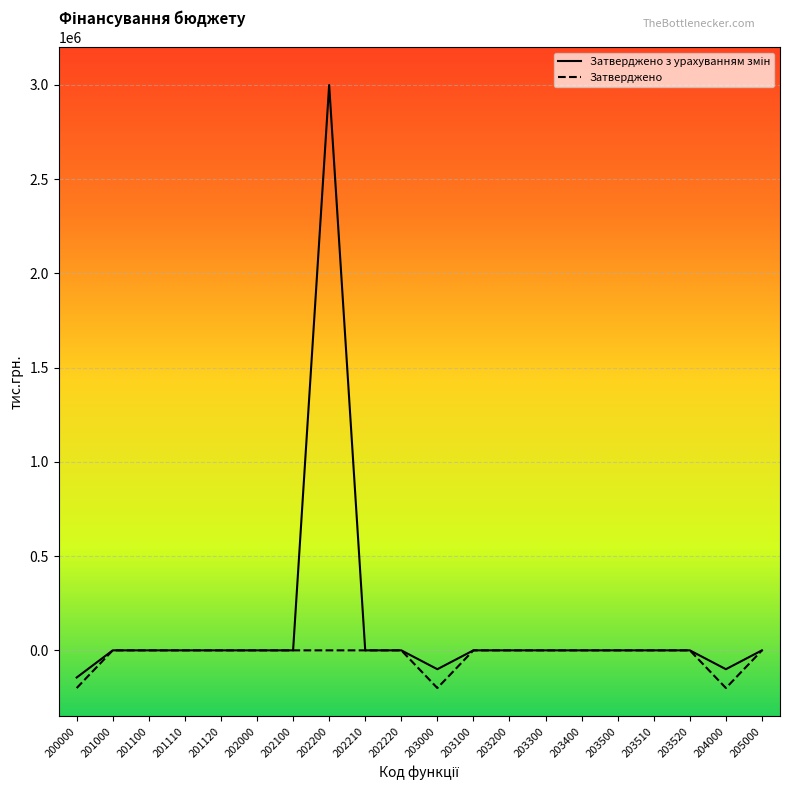

What is the maximum value shown in the chart?

2999738.0